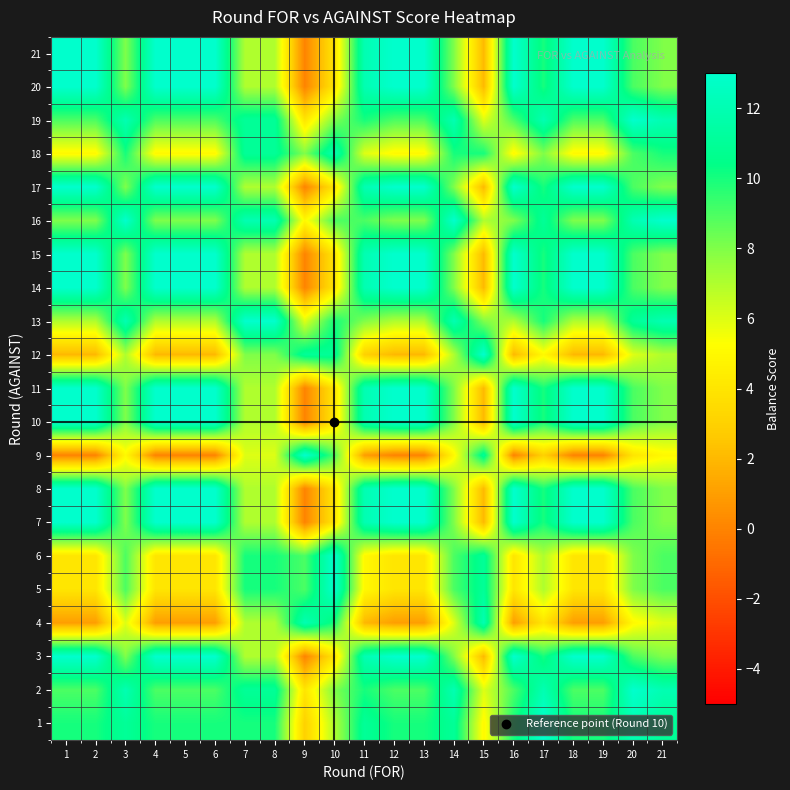

How many data points does each series have?

21